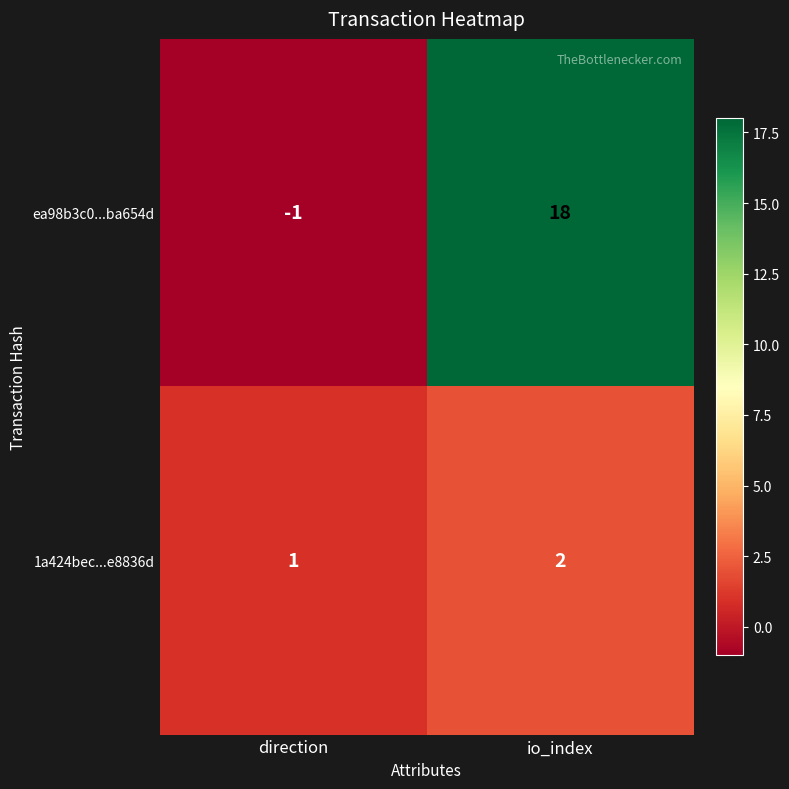

What is the sum of all ea98b3c0...ba654d values?

17